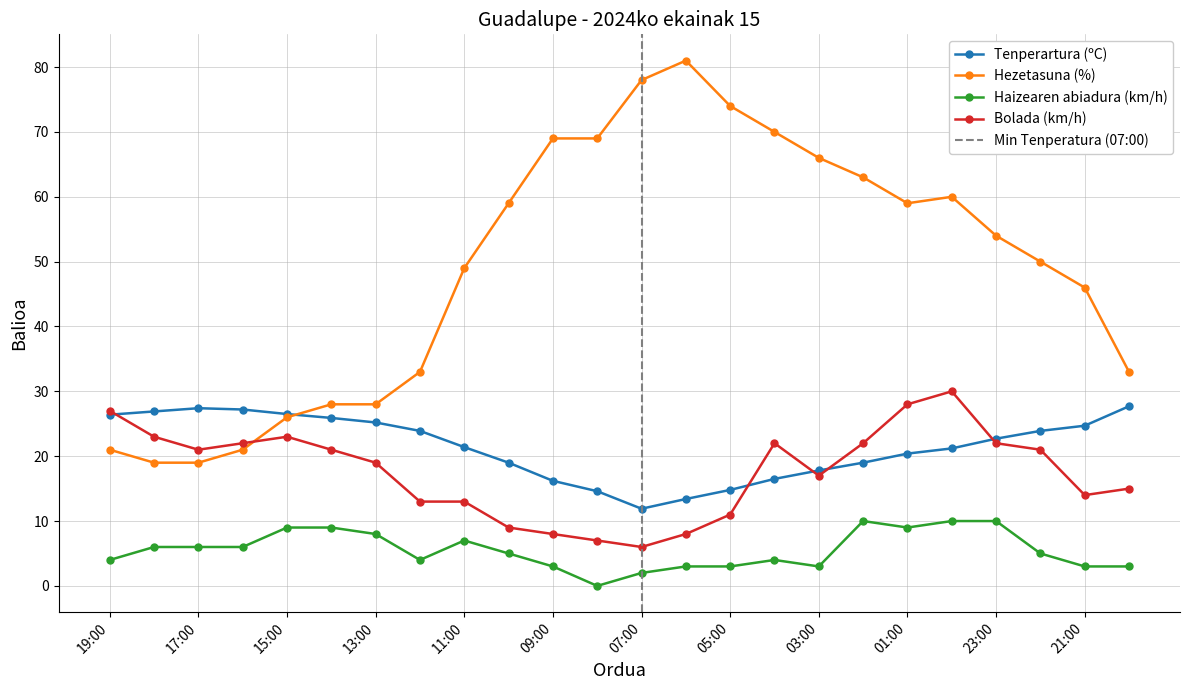

Which series has the largest total across all categories?

Hezetasuna (%)